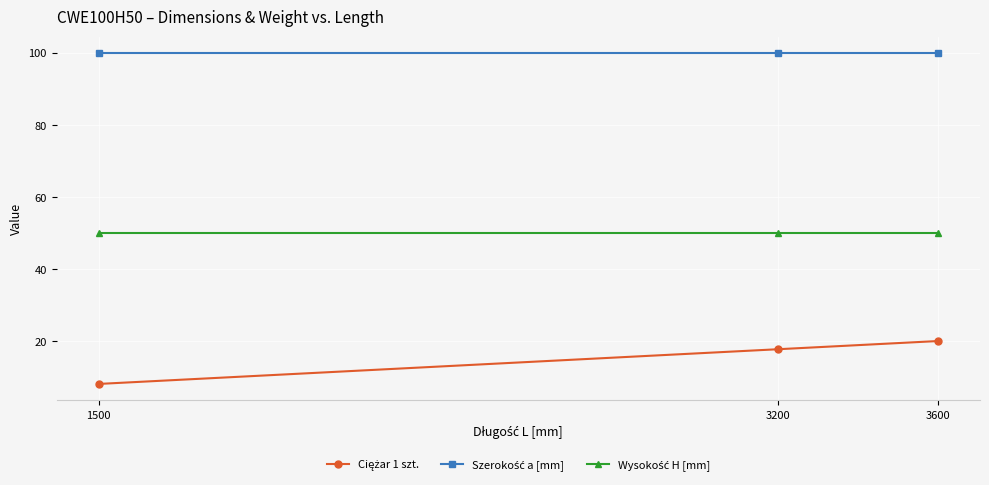

At how many categories does at least one series exceed 15?

3